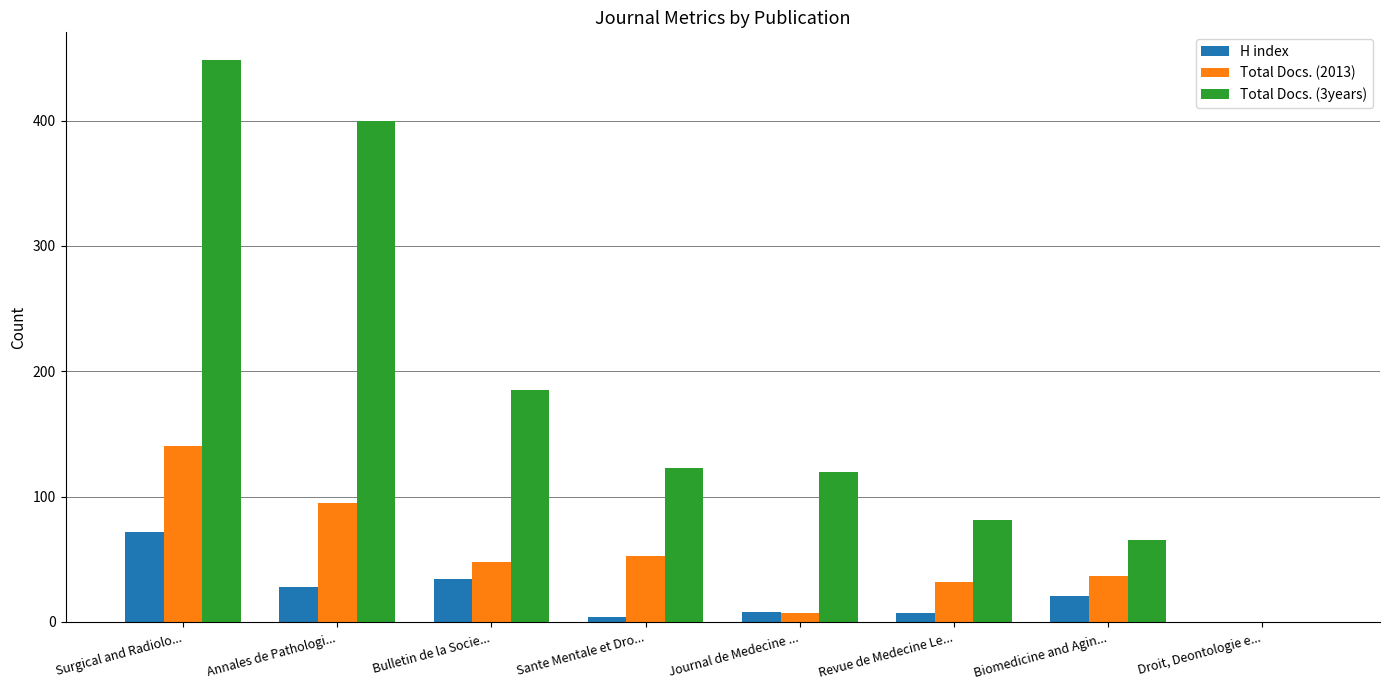

The value of Total Docs. (2013) at Biomedicine and Agin... is 10. True or false?

False